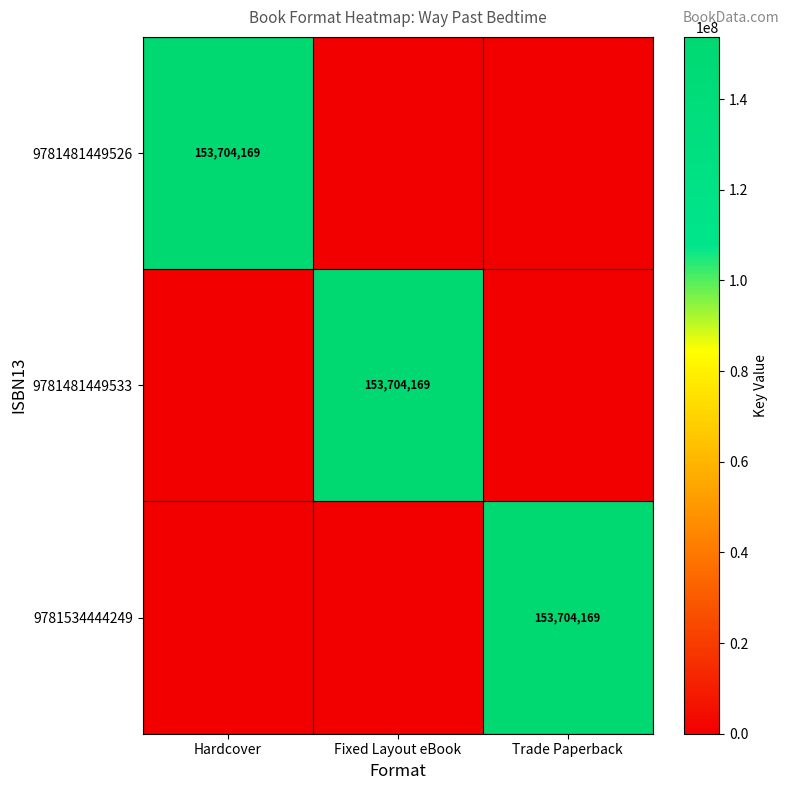

Count the number of categories in the chart.

3